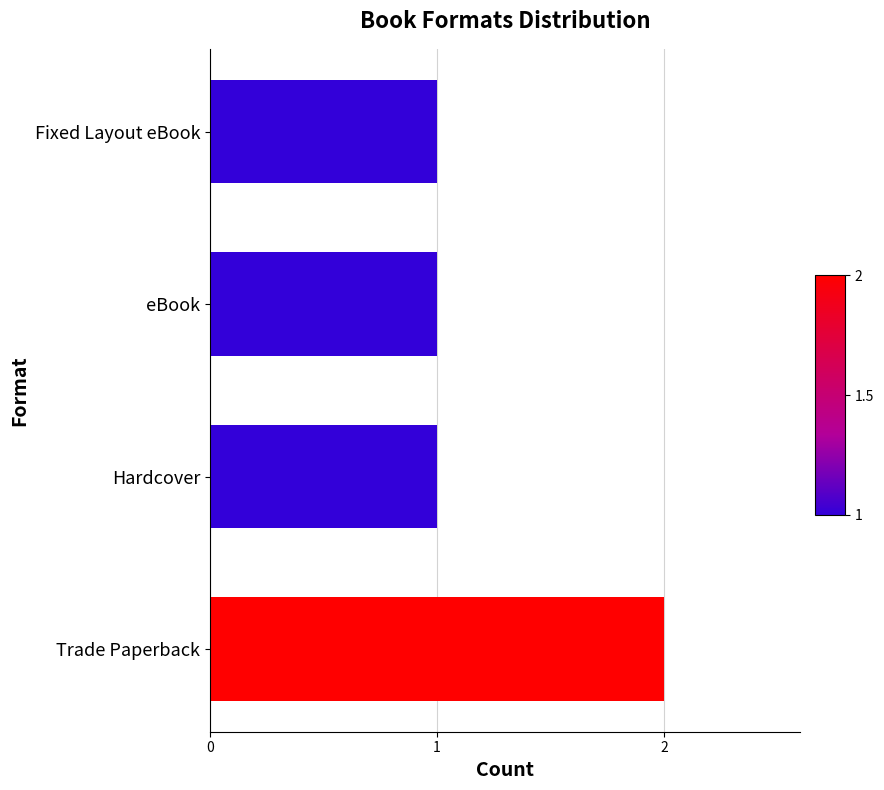

Between Trade Paperback and eBook, which is larger?

Trade Paperback